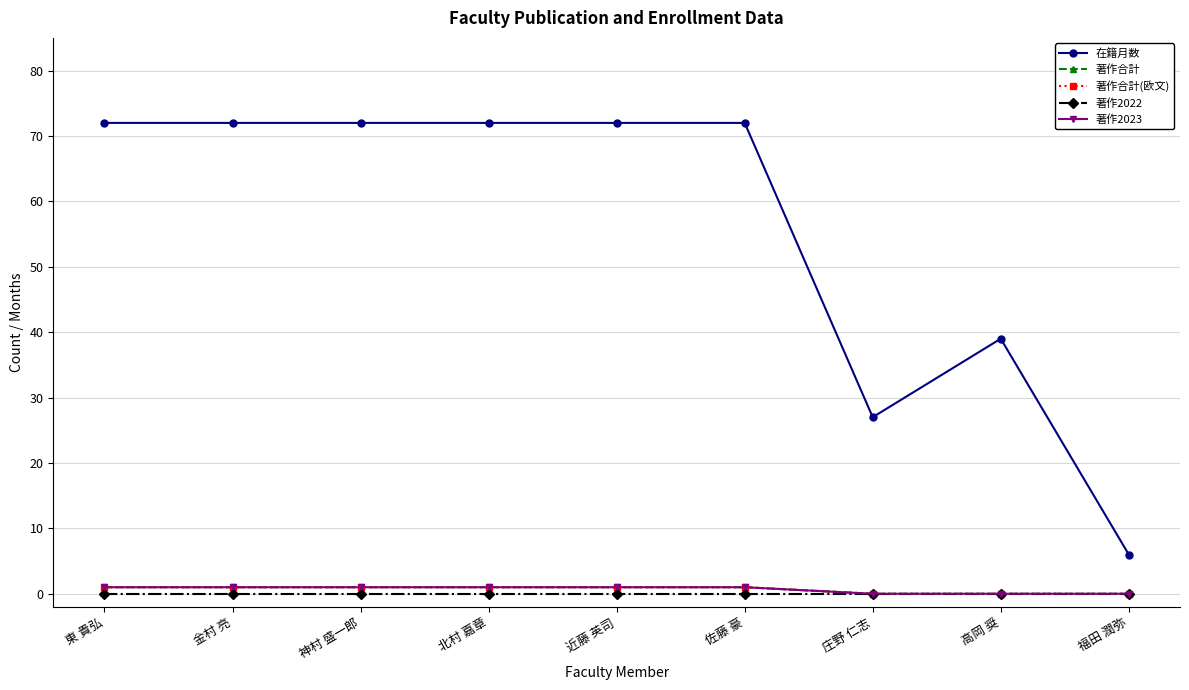

At which label does 著作2023 reach its peak?

東 貴弘